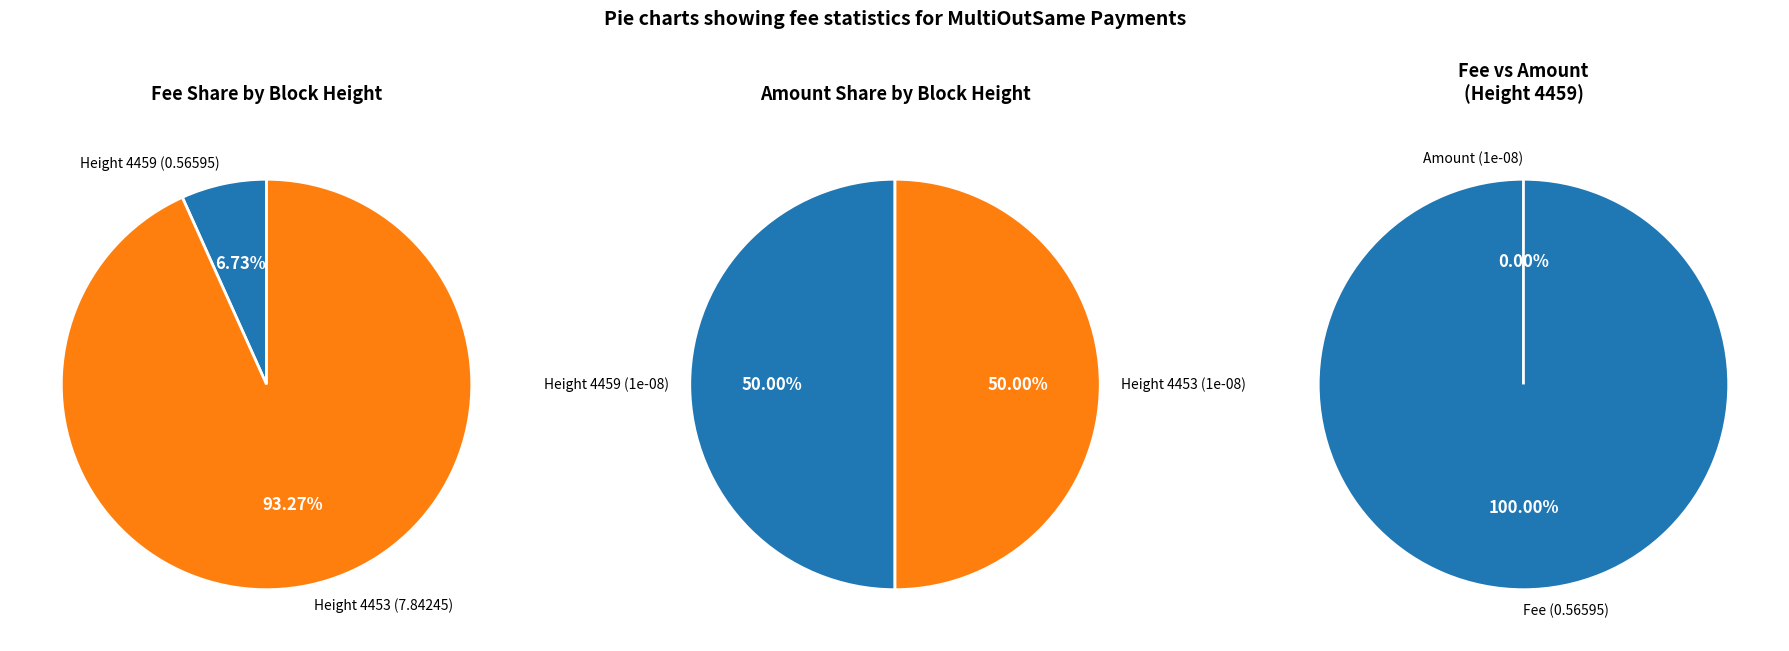

Rank the categories by value from lowest to highest.

4459, 4453